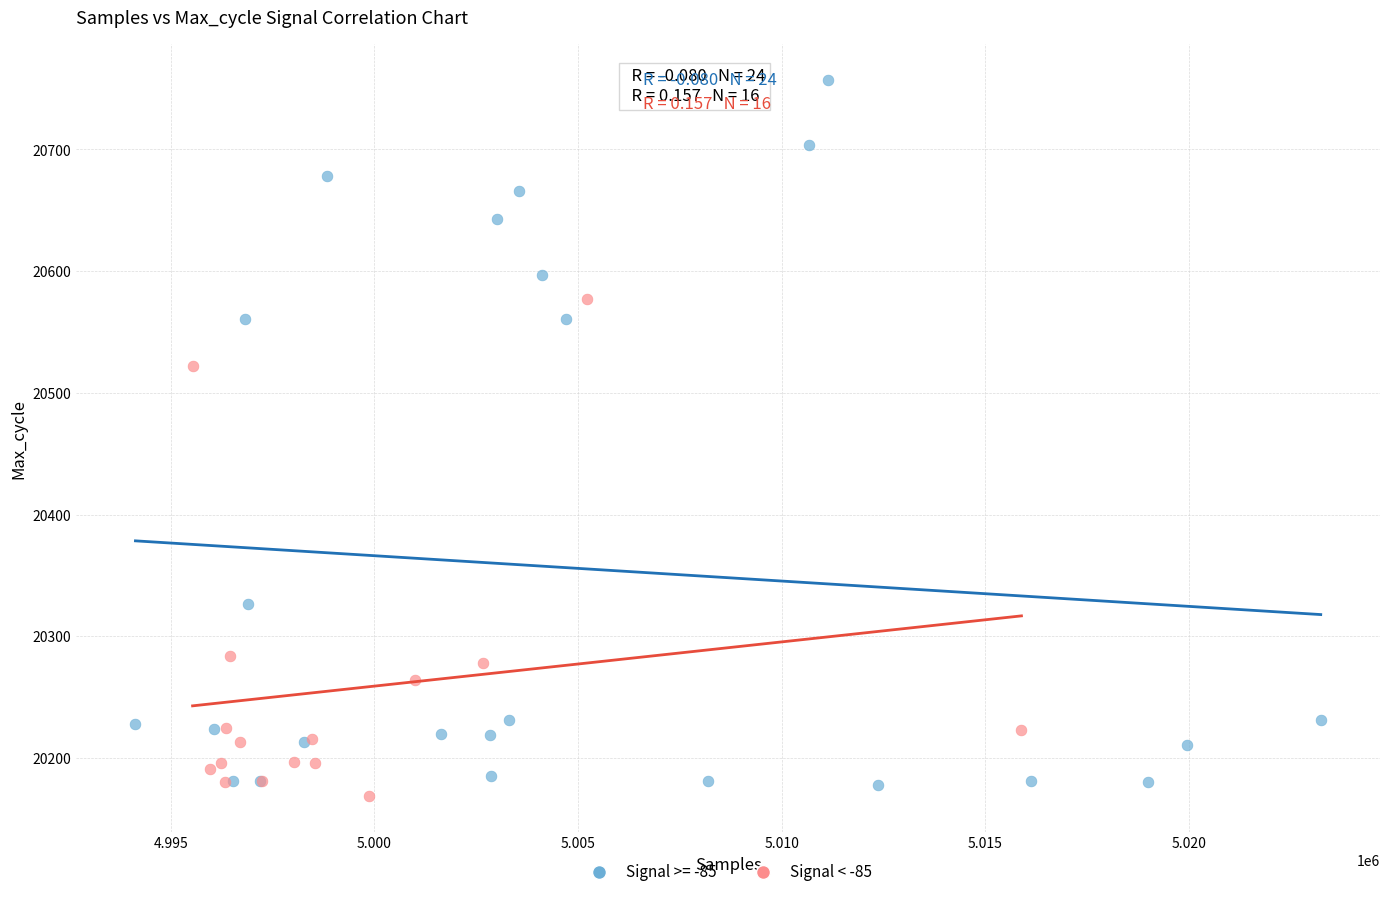

Which series contains the highest Y value?

Signal >= -85